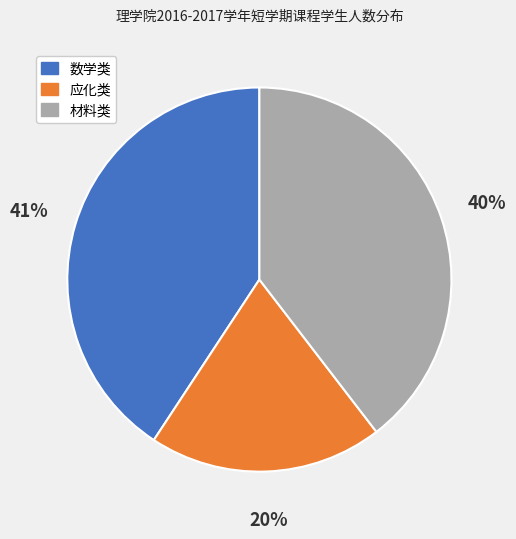

Which slice is the smallest?

应化类